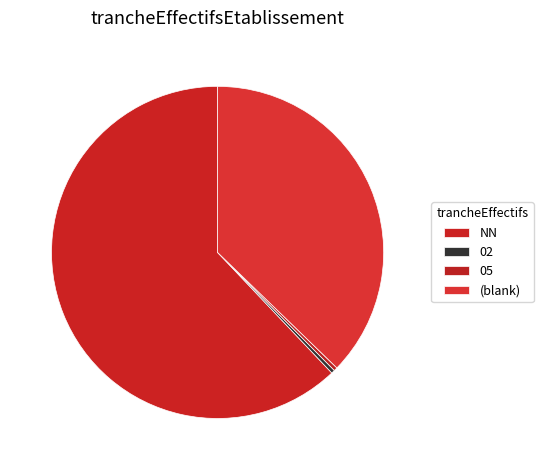

Which slice is the largest?

NN